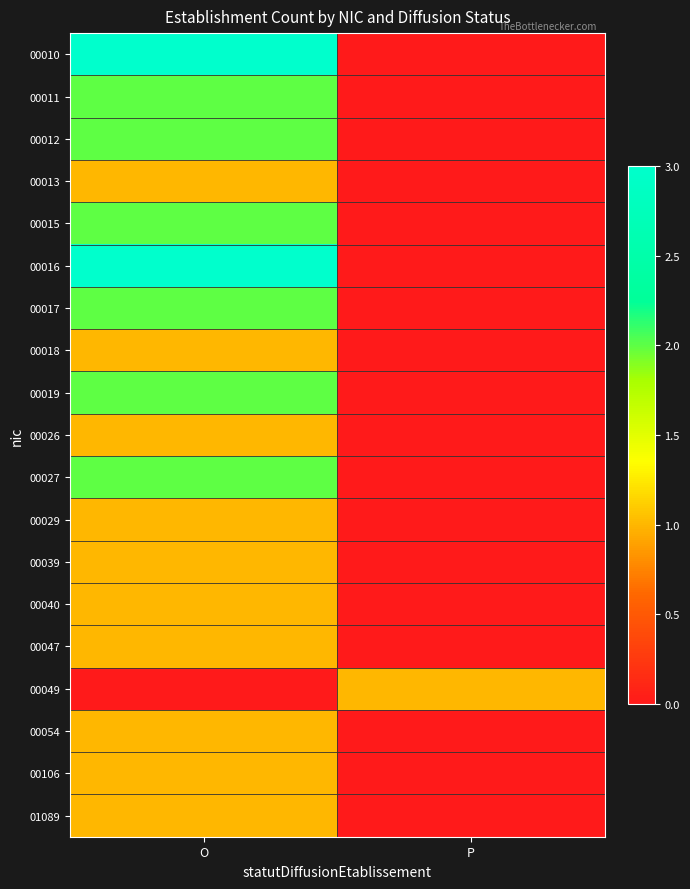

Reading left to right, what are all the values shown in this chart?

00010: O=3	P=0
00011: O=2	P=0
00012: O=2	P=0
00013: O=1	P=0
00015: O=2	P=0
00016: O=3	P=0
00017: O=2	P=0
00018: O=1	P=0
00019: O=2	P=0
00026: O=1	P=0
00027: O=2	P=0
00029: O=1	P=0
00039: O=1	P=0
00040: O=1	P=0
00047: O=1	P=0
00049: O=0	P=1
00054: O=1	P=0
00106: O=1	P=0
01089: O=1	P=0